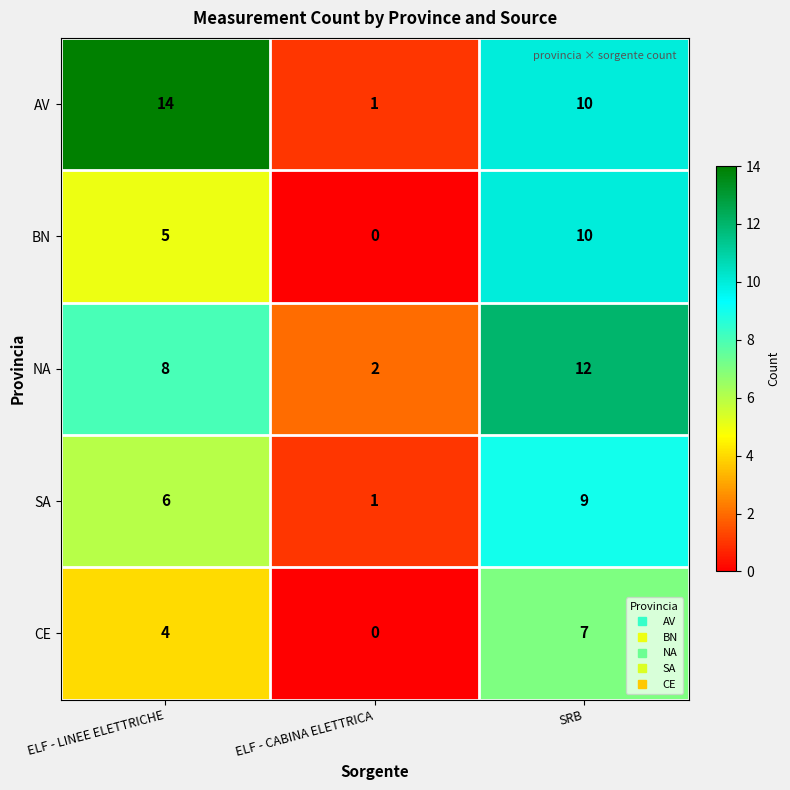

What is the maximum value shown in the chart?

14